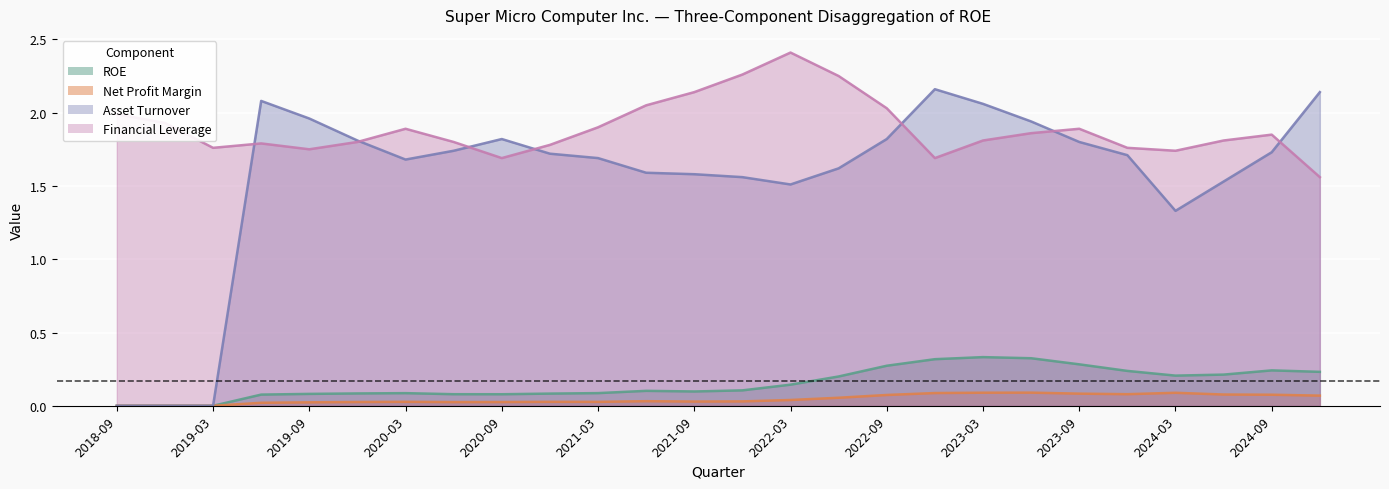

Does the chart display data point markers on the line(s)?

No